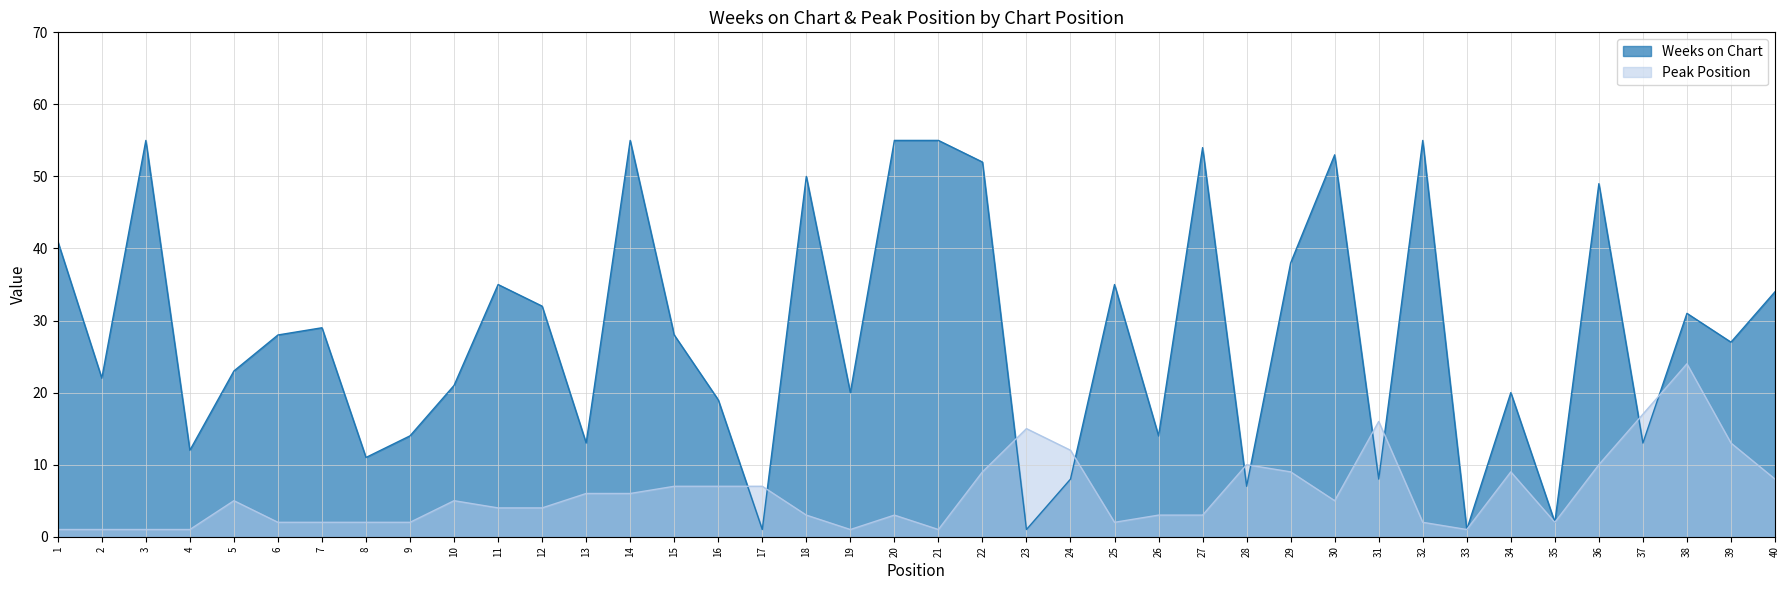

Reading left to right, extract all data points from this chart.

Weeks on Chart: 41	22	55	12	23	28	29	11	14	21	35	32	13	55	28	19	1	50	20	55	55	52	1	8	35	14	54	7	38	53	8	55	1	20	2	49	13	31	27	34
Peak Position: 1	1	1	1	5	2	2	2	2	5	4	4	6	6	7	7	7	3	1	3	1	9	15	12	2	3	3	10	9	5	16	2	1	9	2	10	17	24	13	8